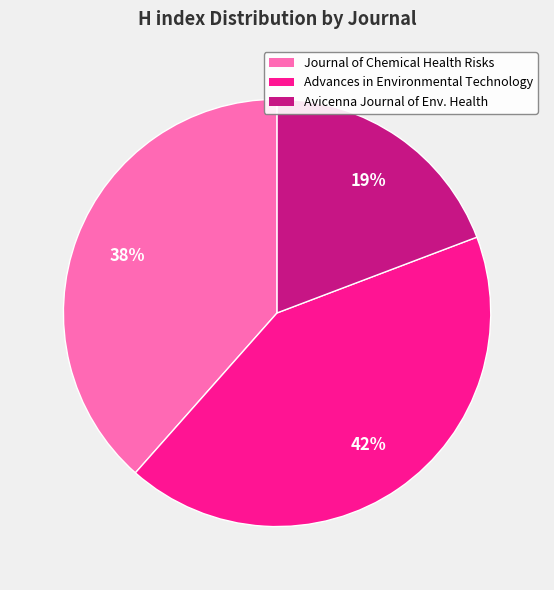

To the nearest percent, what is the difference between the largest and smallest slice percentages?

23%